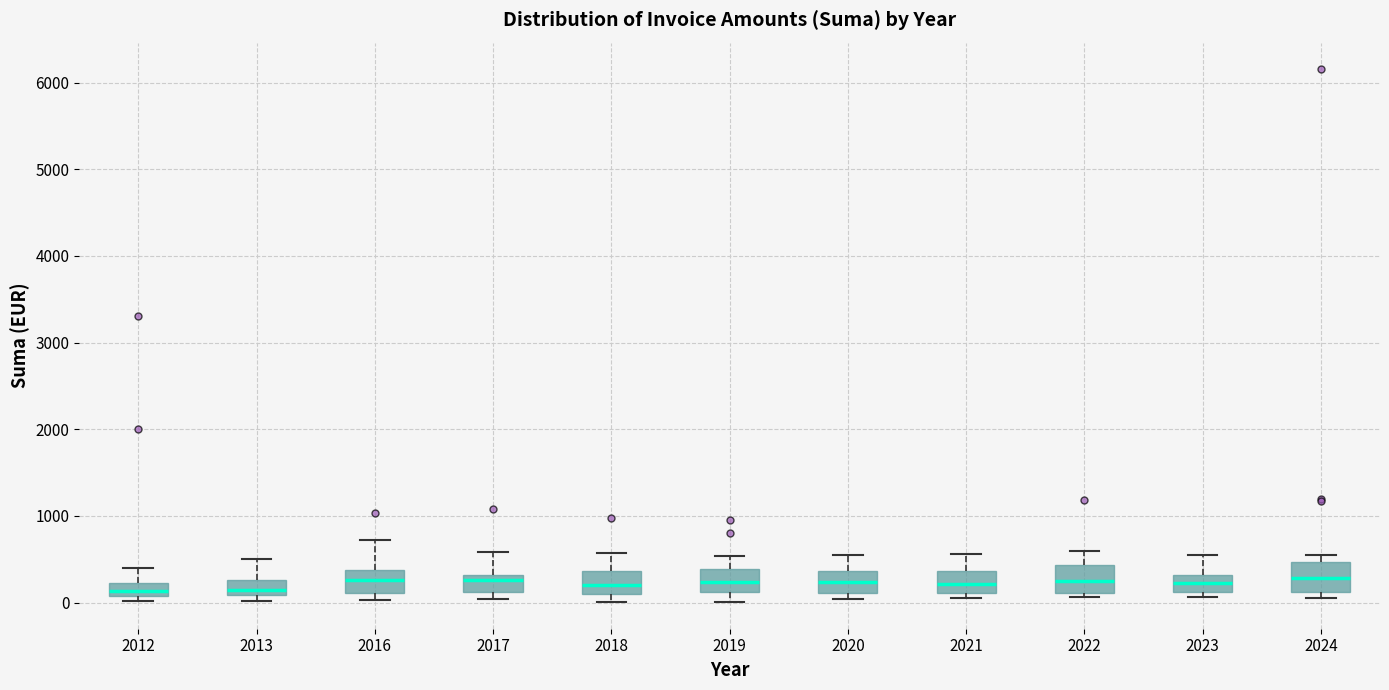

Reading left to right, transcribe this box plot: for each box, give where its median line is, the range the box spans, and where its two whiskers end, as read against the y-axis. The values are not printed on the chart, so give them approximately, as read against the axis.

2012: median 100 (inside the box), box 100 to 200, whiskers 0 to 400
2013: median 100 (just above the box's lower edge), box 100 to 300, whiskers 0 to 500
2016: median 300, box 100 to 400, whiskers 0 to 700
2017: median 300 (just below the box's upper edge), box 100 to 300, whiskers 0 to 600
2018: median 200, box 100 to 400, whiskers 0 to 600
2019: median 200, box 100 to 400, whiskers 0 to 500
2020: median 200, box 100 to 400, whiskers 0 to 600
2021: median 200, box 100 to 400, whiskers 0 to 600
2022: median 300, box 100 to 400, whiskers 100 (just below the box's lower edge) to 600
2023: median 200, box 100 to 300, whiskers 100 (just below the box's lower edge) to 600
2024: median 300, box 100 to 500, whiskers 100 (just below the box's lower edge) to 600